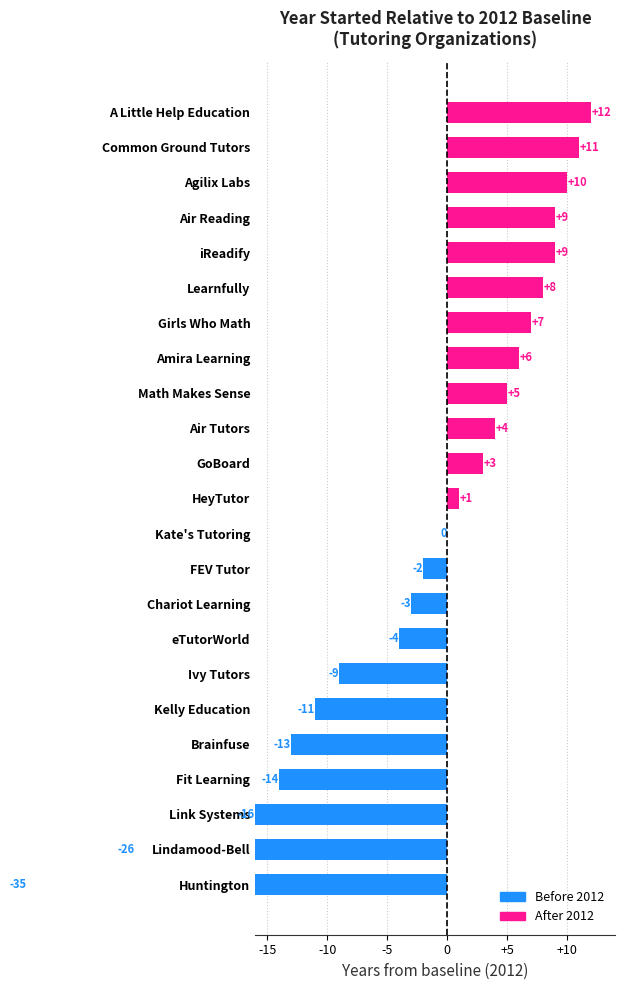

The value at Brainfuse is 1999. True or false?

True